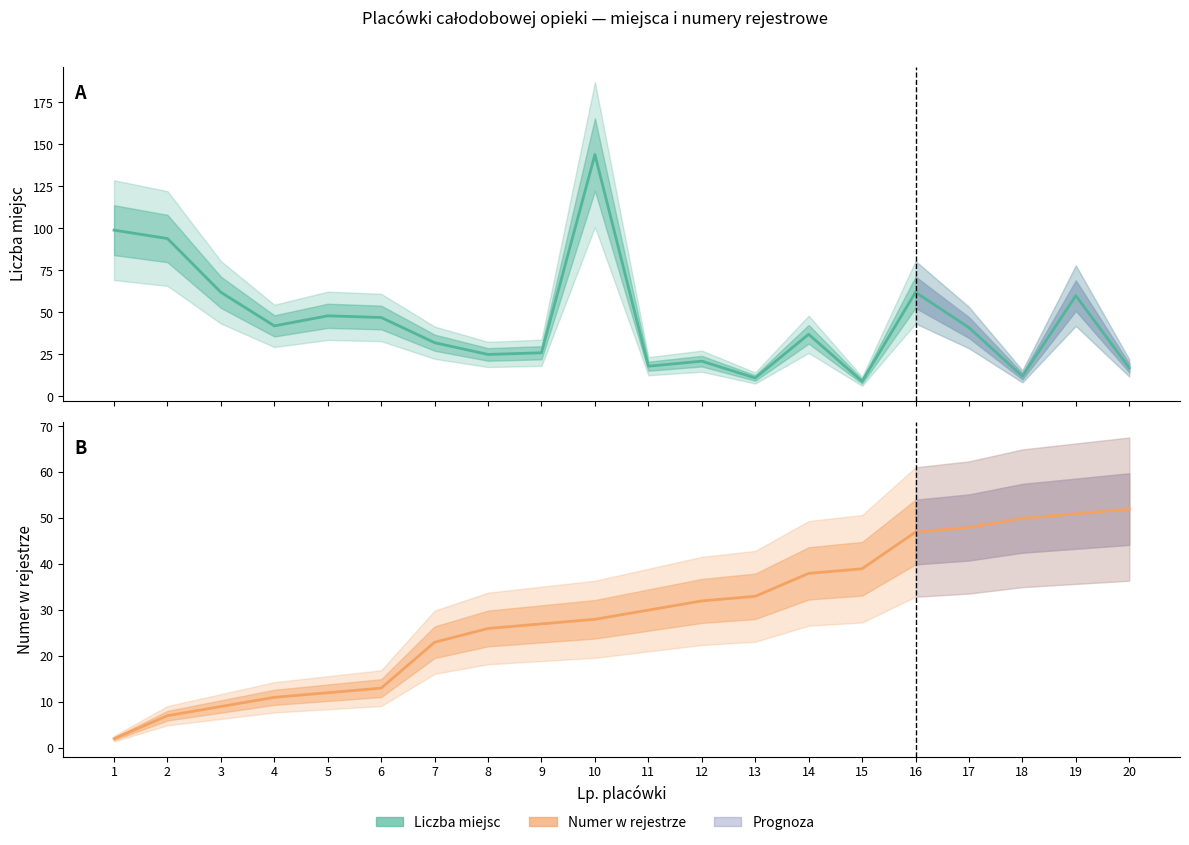

What is the sum of all Numer w rejestrze values?

578